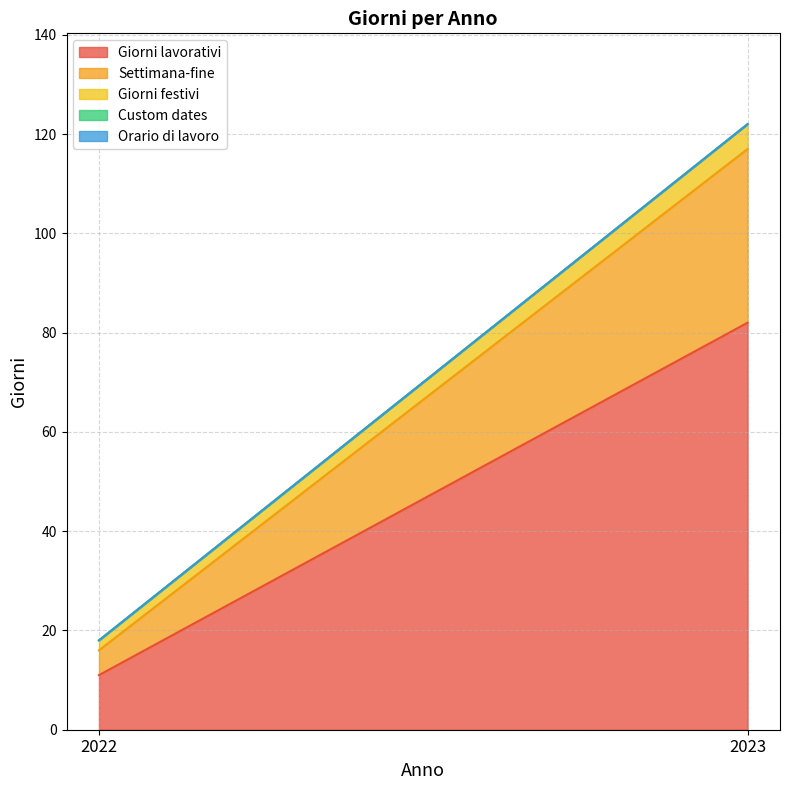

Which category has the highest value across all series?

2023